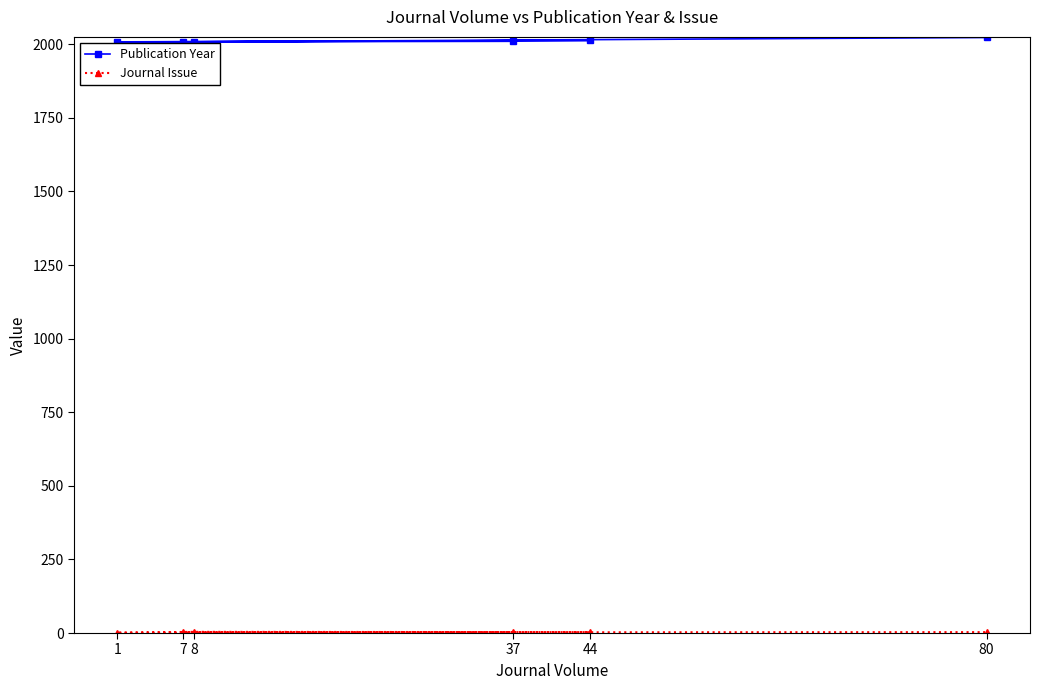

At 37, list the series in order from smallest to largest.

Journal Issue, Publication Year